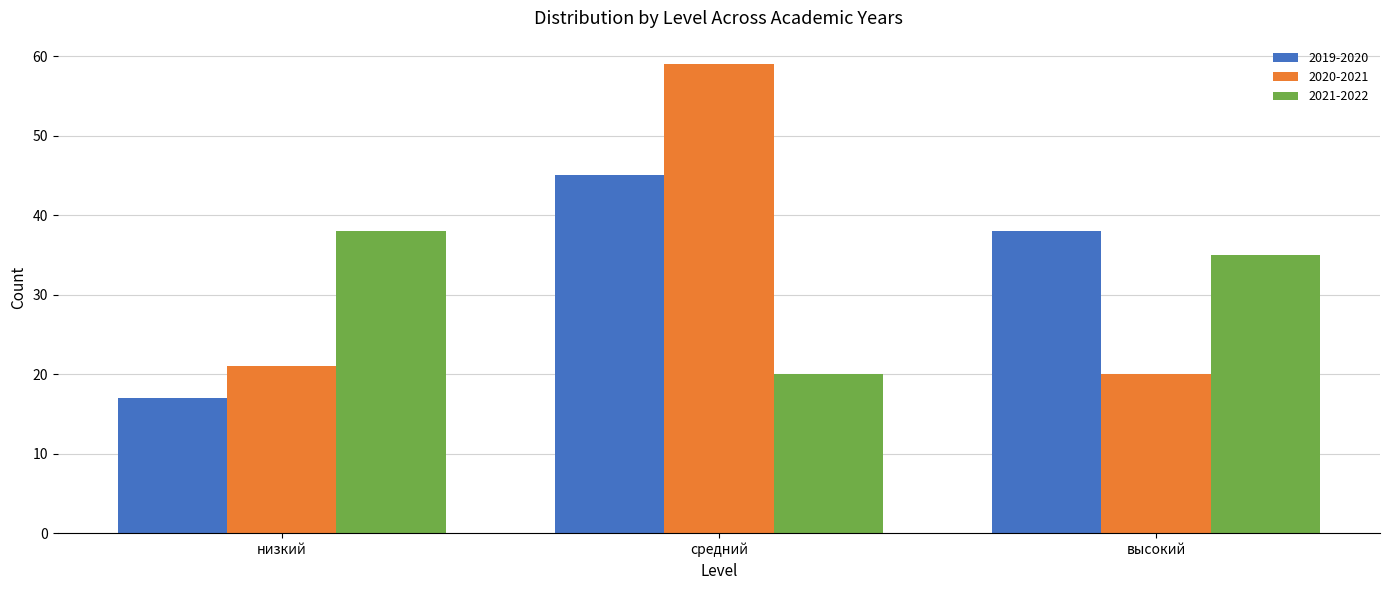

The 2020-2021 series shows 27 at высокий. True or false?

False